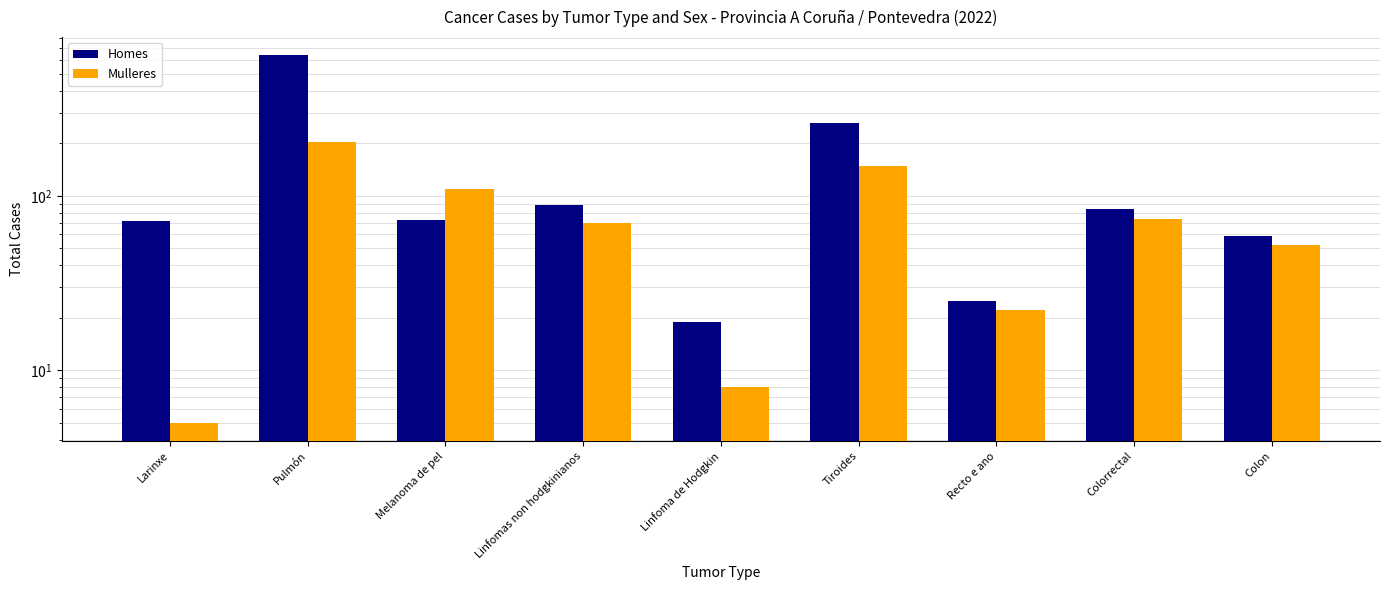

Between Larinxe and Recto e ano, which series saw the biggest shift?

Homes